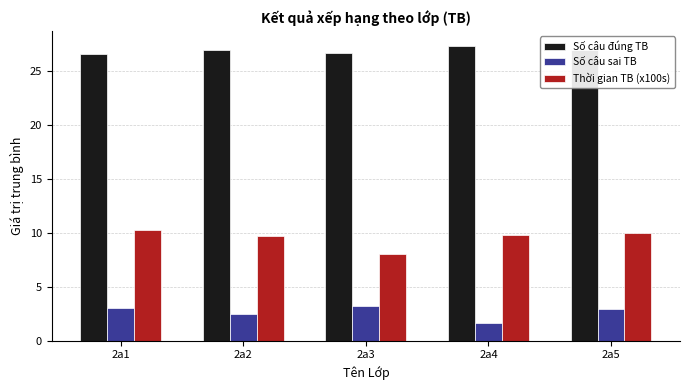

At which label does Thời gian TB (x100s) reach its minimum?

2a3